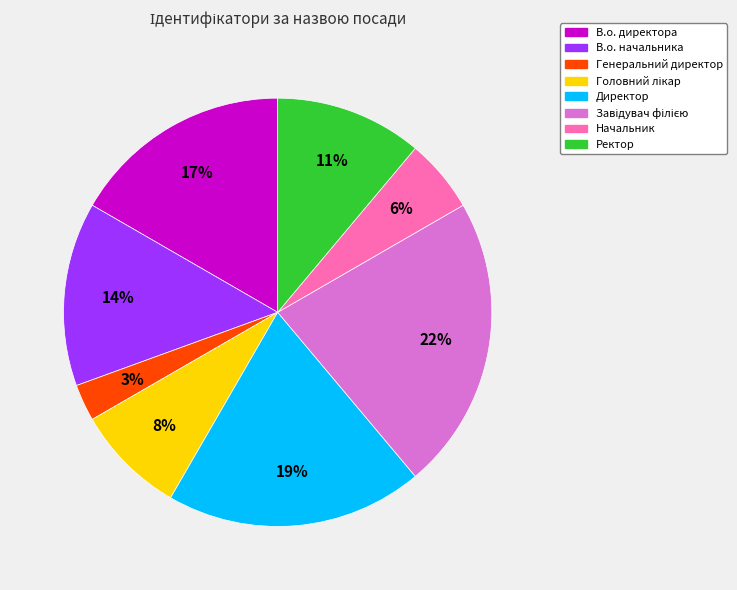

Which category has the smallest portion of the pie?

Генеральний директор